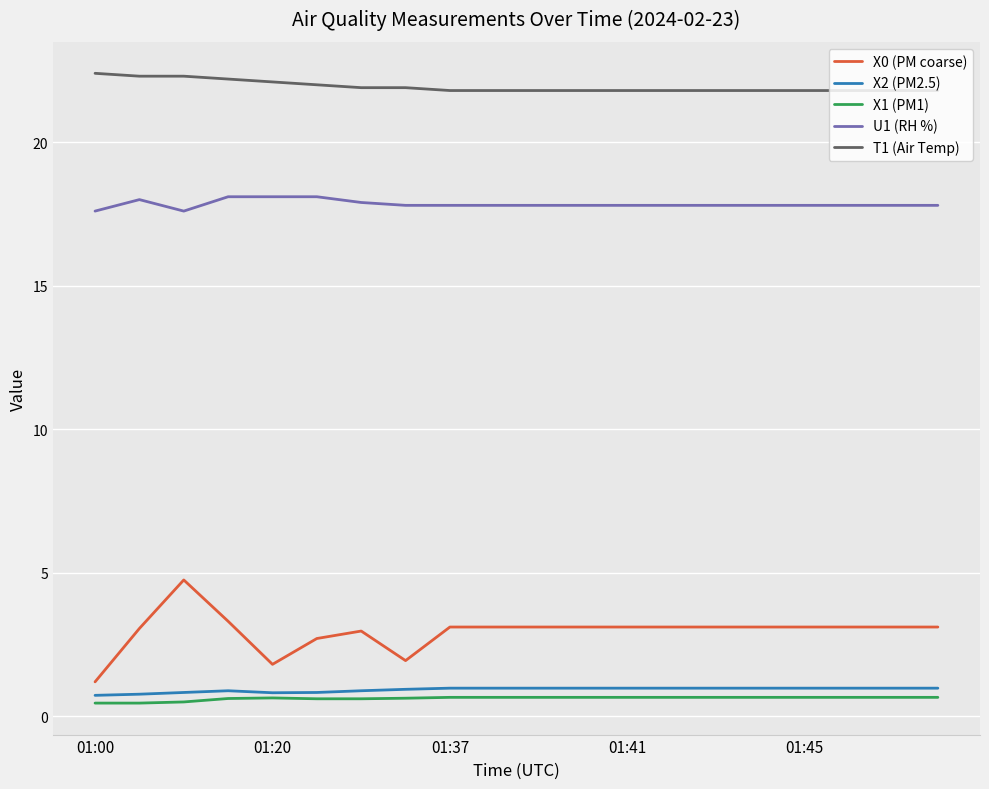

Which series has the largest total across all categories?

T1 (Air Temp)